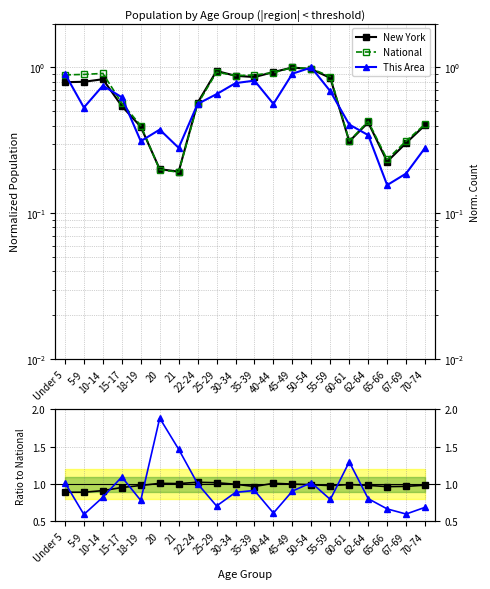

What is the sum of the This Area / National values at 18-19 and 67-69?

1.4